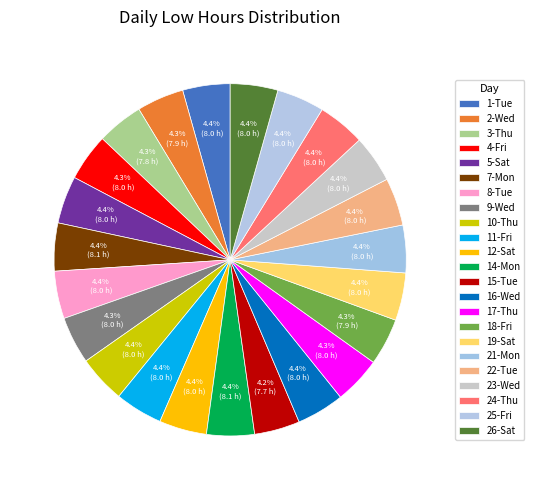

The 15-Tue slice represents 1% of the pie. True or false?

False